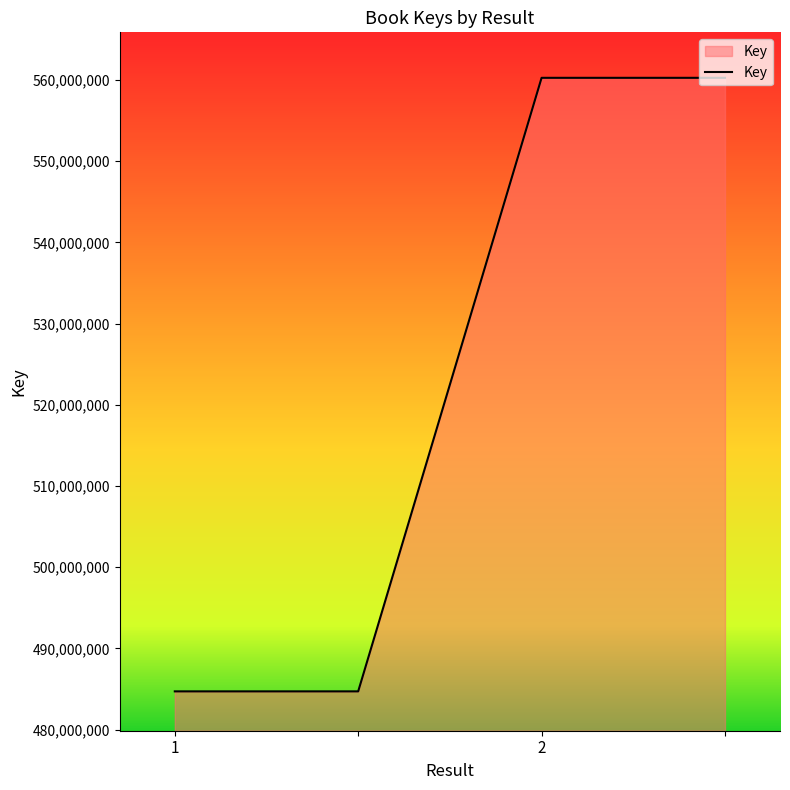

What is the sum of all values?

2089986998